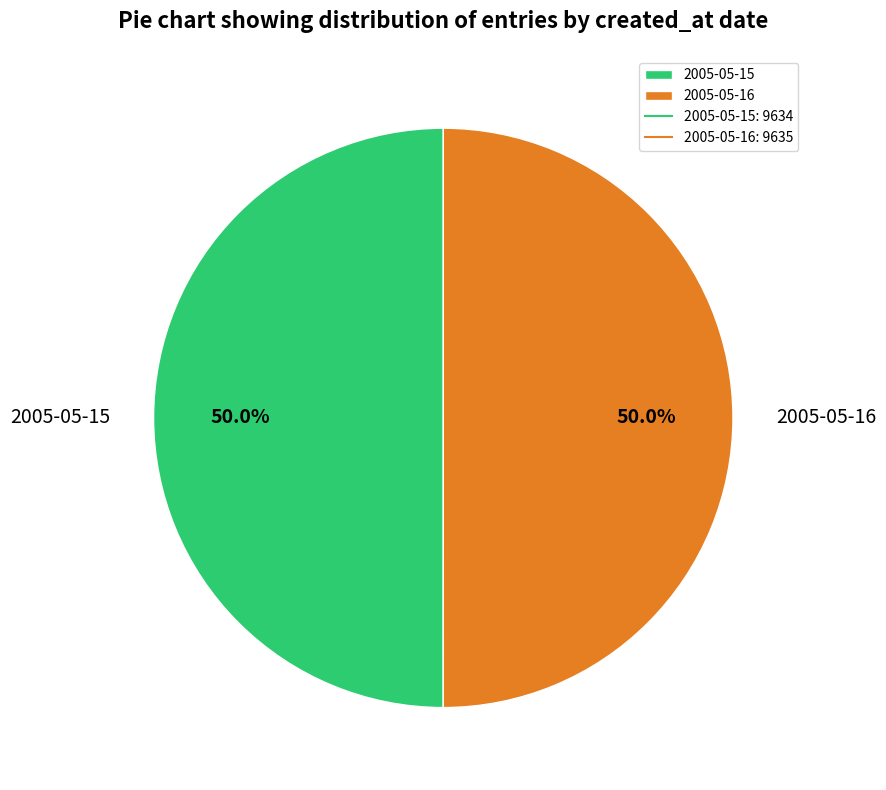

Approximately how many times larger is the value at 2005-05-15 compared to 2005-05-16?

1.0